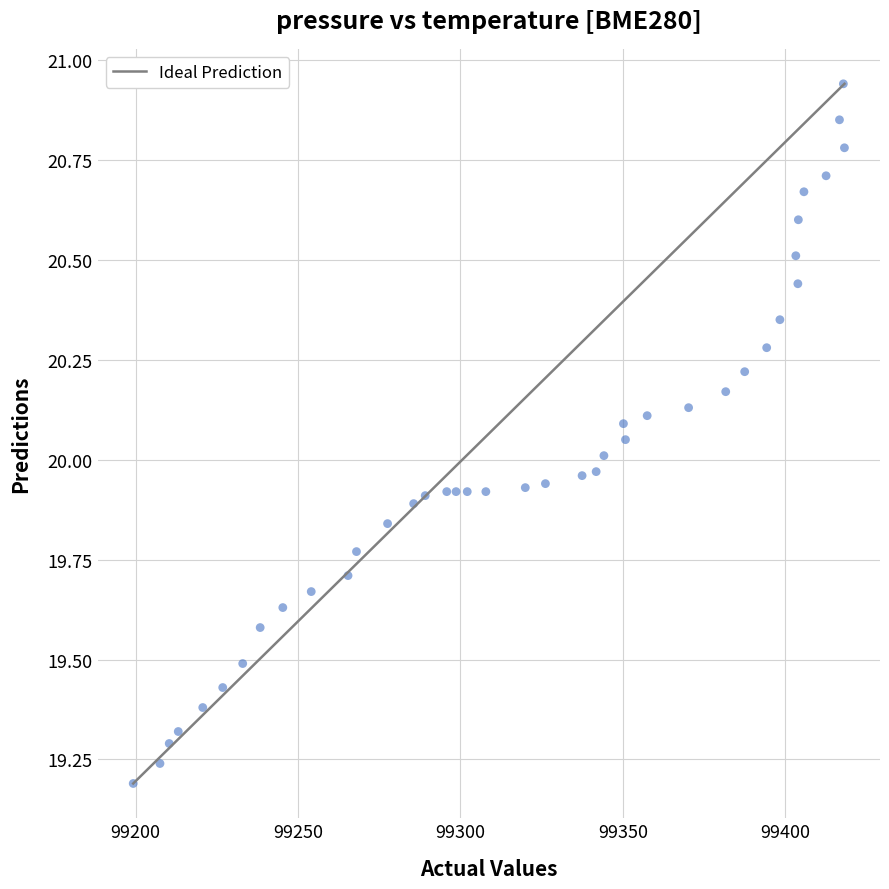

What is the range of X values (max minus min)?

219.0